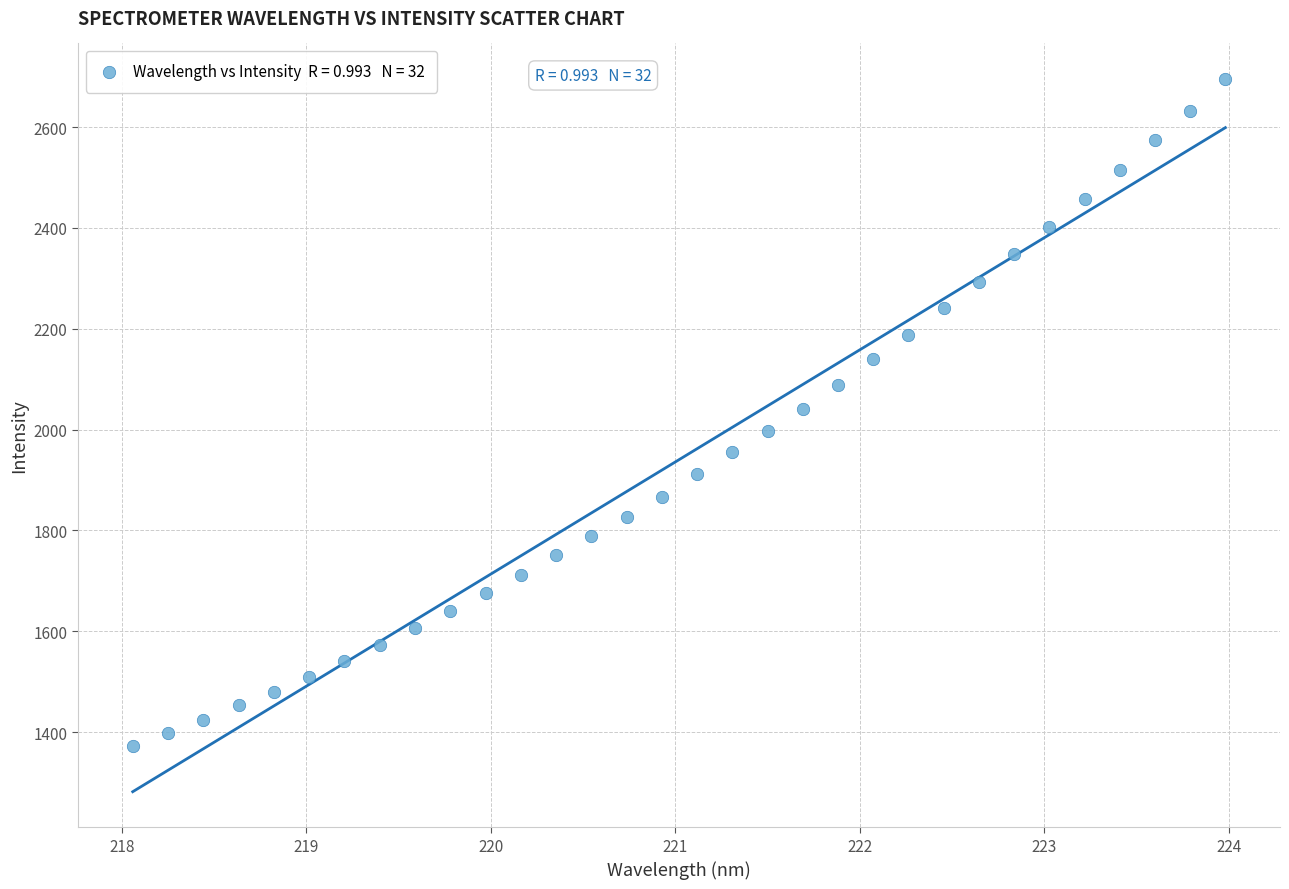

What is the range of Y values (max minus min)?

1322.6